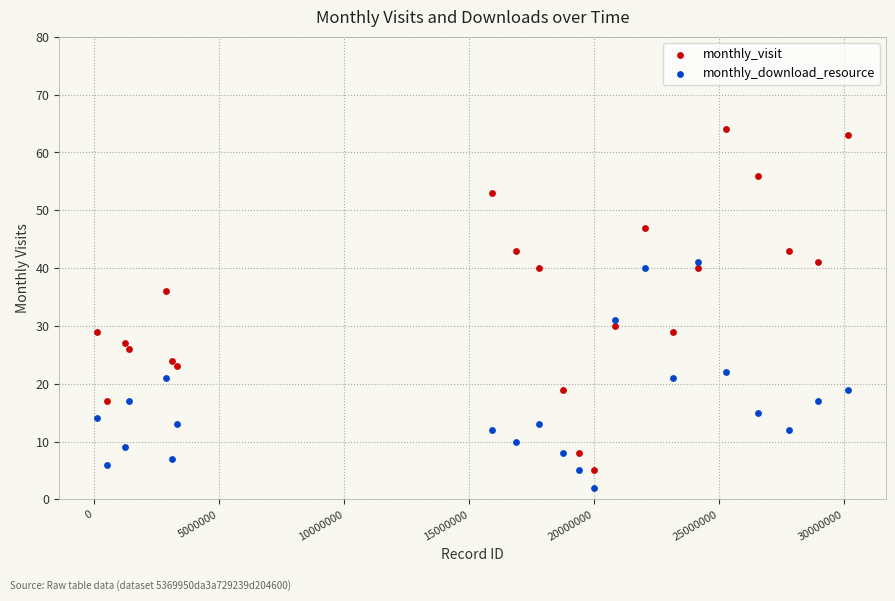

Which series has the widest spread of Y values?

monthly_visit